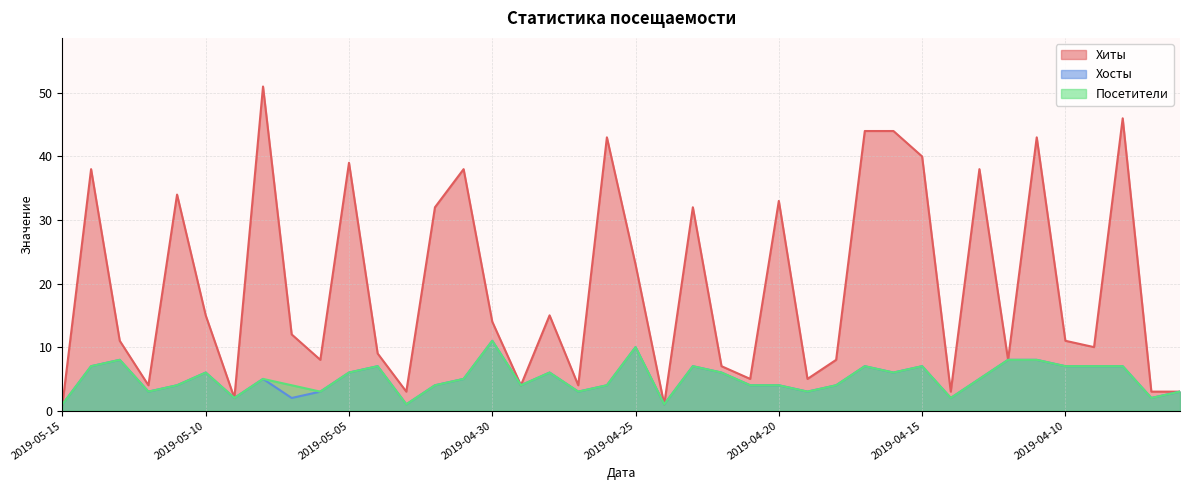

What is the maximum value for Хиты?

51